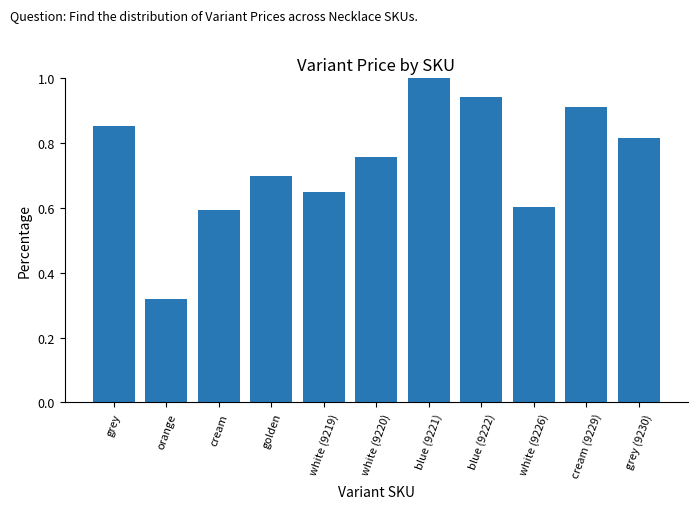

What is the change in value from grey to cream?

-0.3